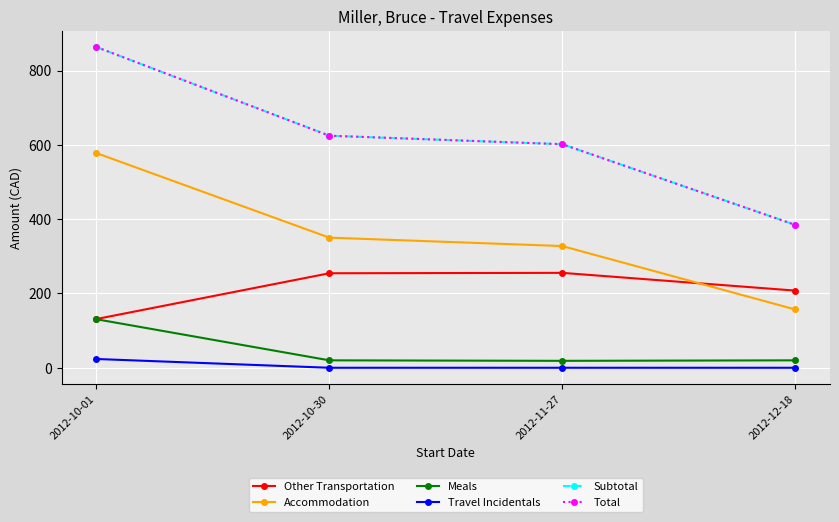

Which category has the highest value in the Accommodation series?

2012-10-01